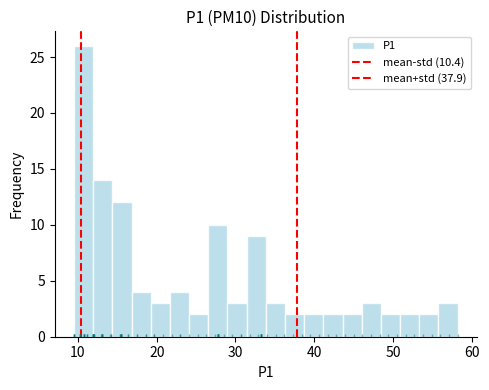

Read against the x-axis, roughly where is the centre of the tallest bar?

11